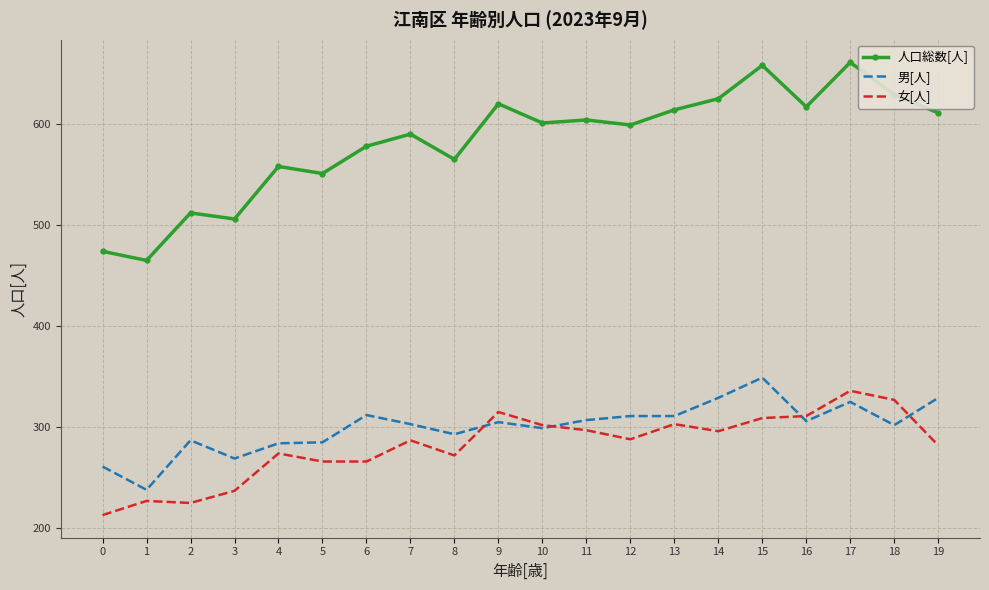

What are all the series names shown in the legend?

人口総数[人], 男[人], 女[人]